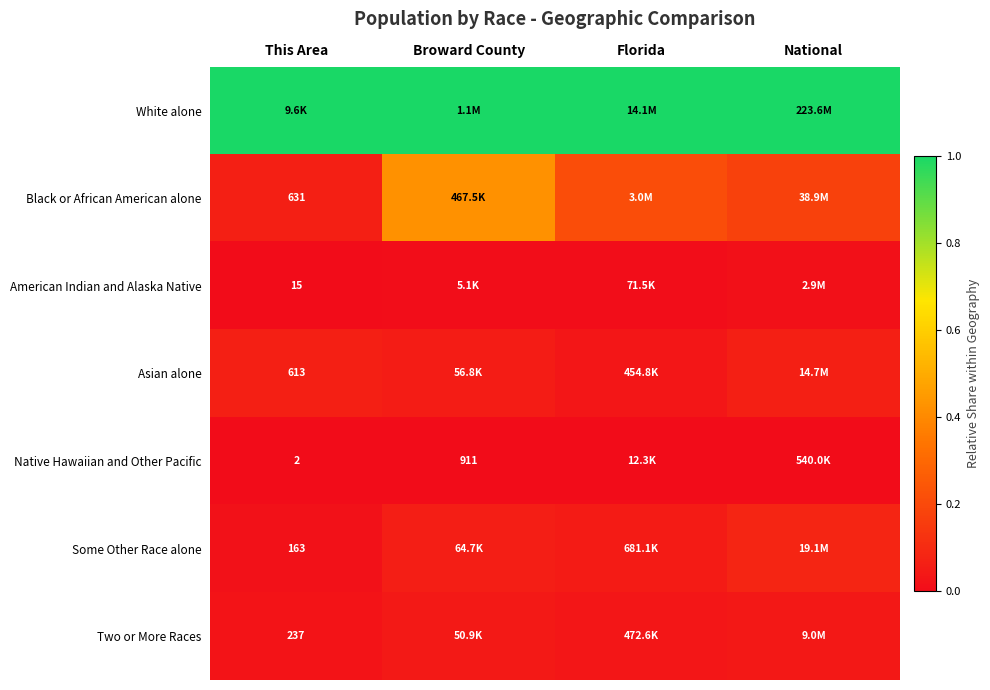

What is the approximate value of White alone at Florida?

1.0